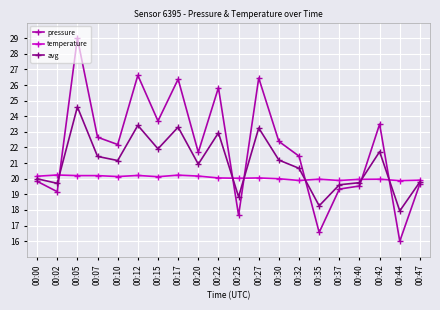

Which series ends up on top after the final intersection of temperature and pressure?

temperature